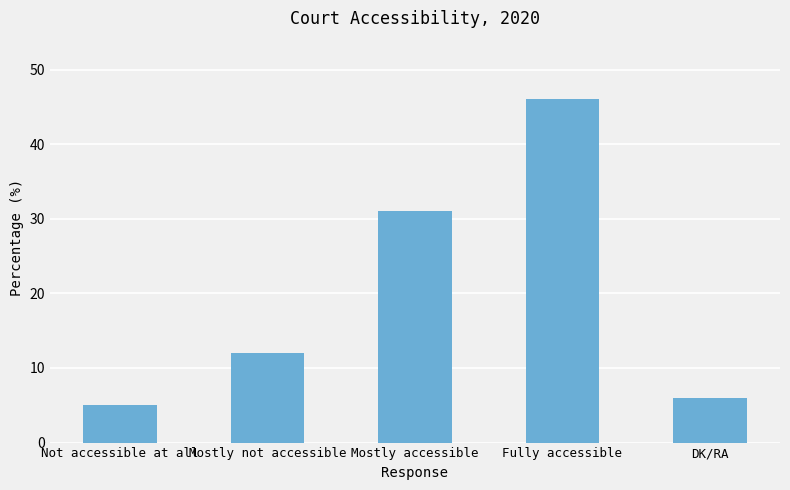

What is the change in value from Mostly not accessible to Fully accessible?

+34